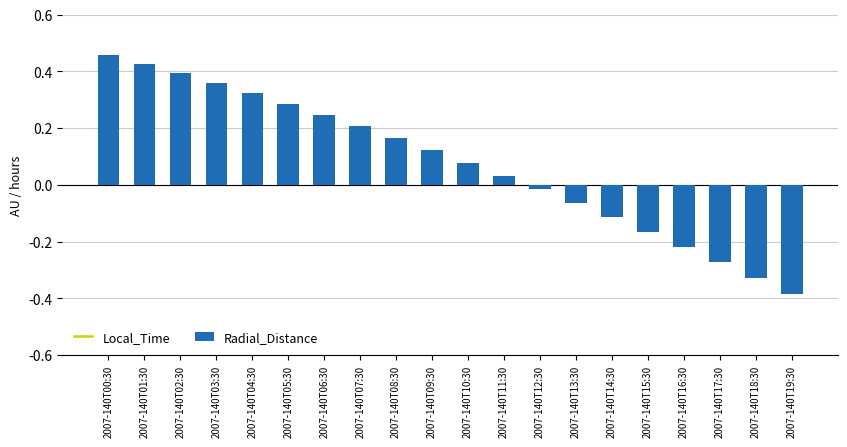

At which category is the sum across all series the highest?

2007-140T19:30